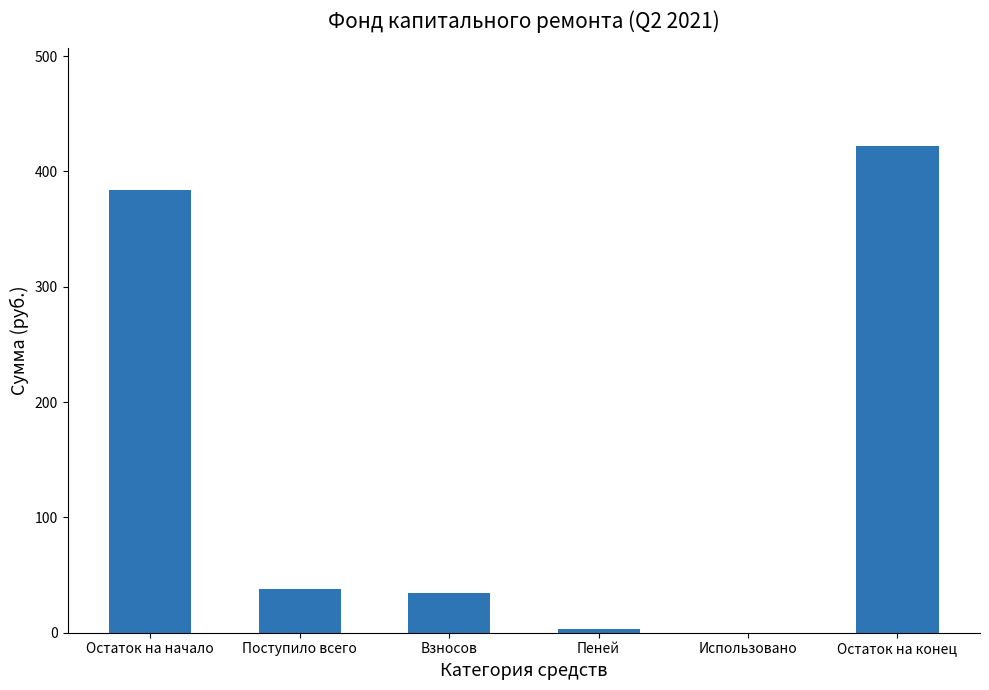

What is the sum of the values at Остаток на начало and Поступило всего?

422.2